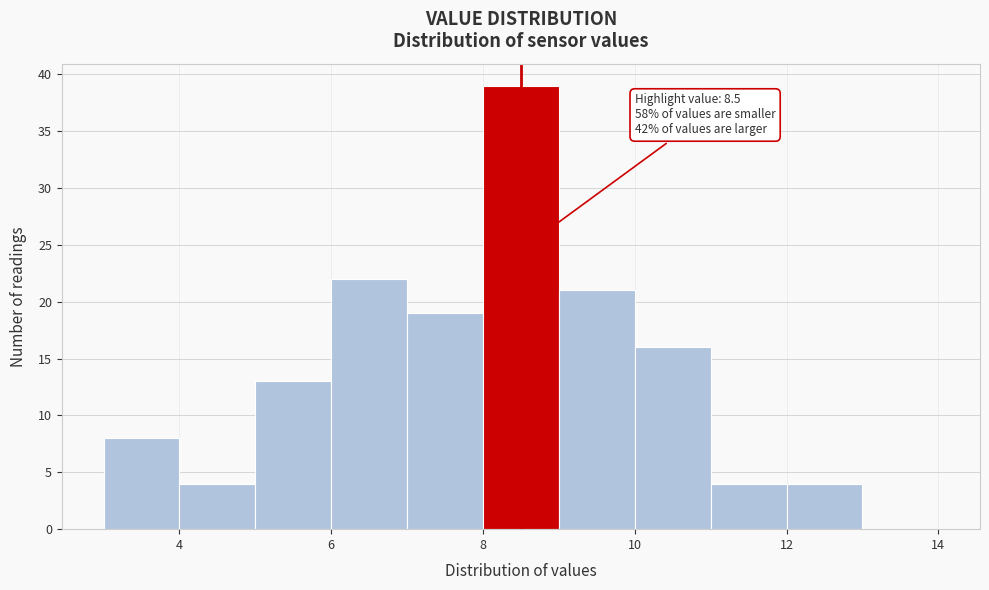

Over which range of the x-axis is the bar tallest?

8 to 9